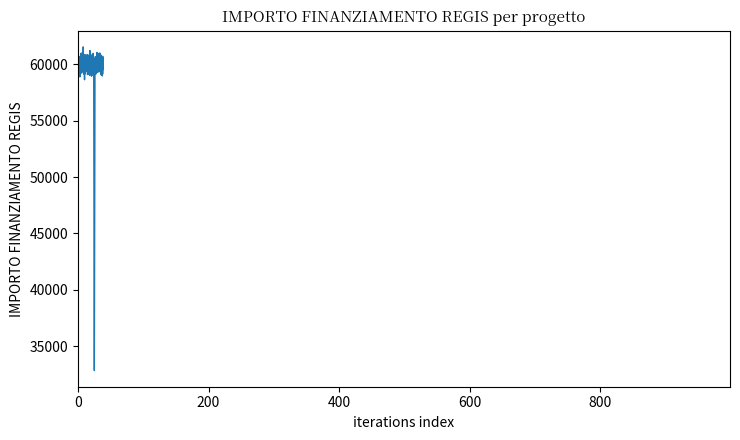

What is the maximum value shown in the chart?

61548.1